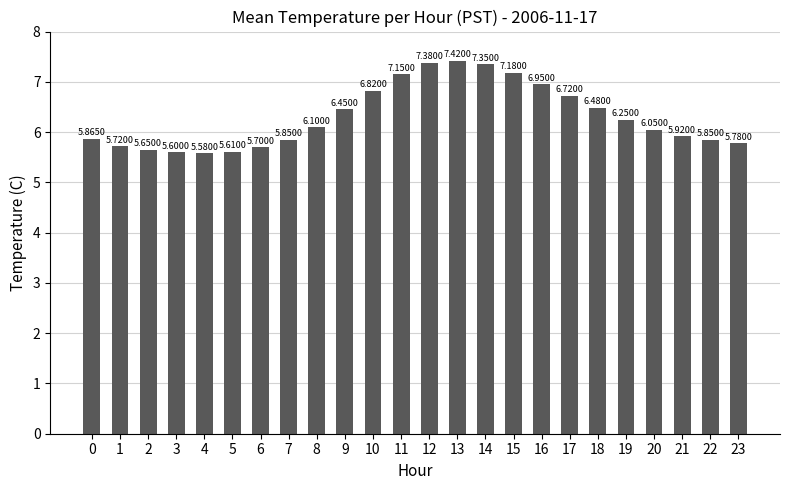

The value at 18 is 6.5. True or false?

True